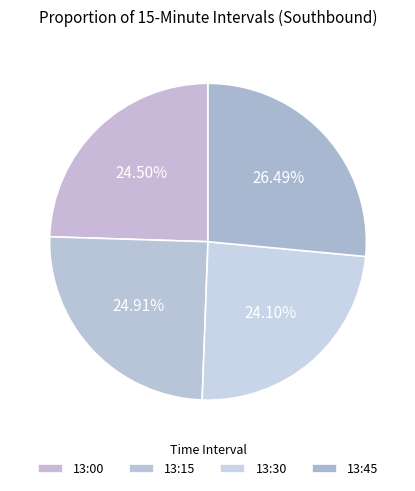

Rank the categories by value from lowest to highest.

13:30, 13:00, 13:15, 13:45